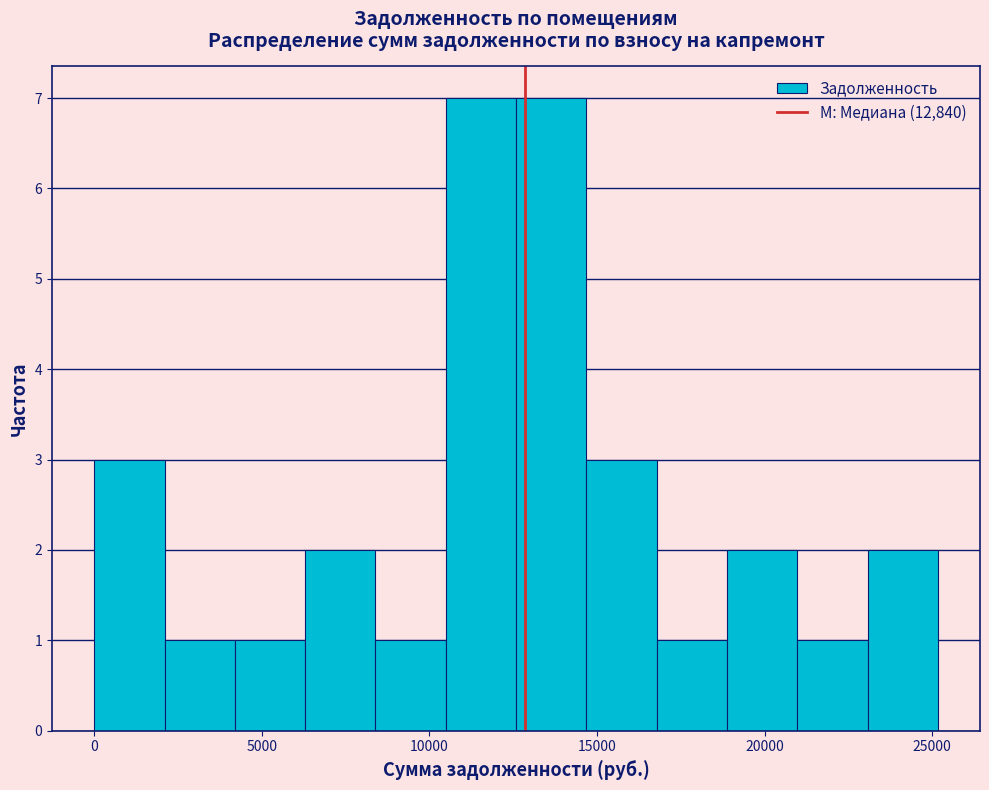

Reading left to right, transcribe this chart: for each bar, give the range it covers on the x-axis and its height. Neither the bar edges nor the heights are printed on the chart, so give them approximately, as read against the axes.

0 to 2000: 3
2000 to 4000: 1
4000 to 6500: 1
6500 to 8500: 2
8500 to 10500: 1
10500 to 12500: 7
12500 to 14500: 7
14500 to 17000: 3
17000 to 19000: 1
19000 to 21000: 2
21000 to 23000: 1
23000 to 25000: 2